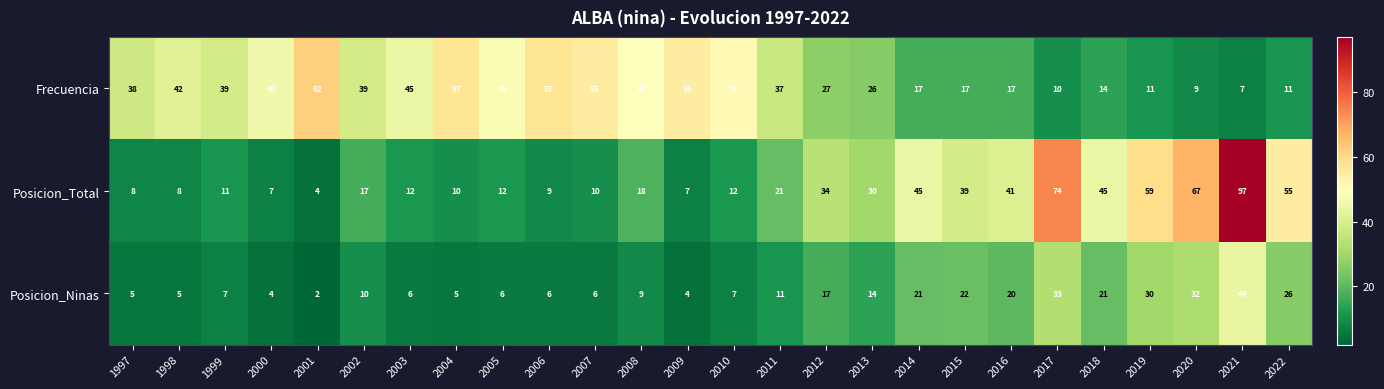

Which series has the largest total across all categories?

Frecuencia